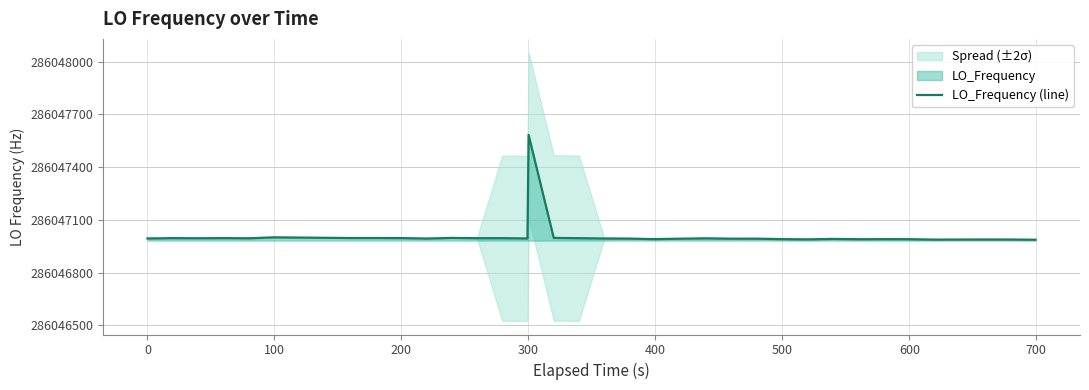

What is the lowest value of the LO_Frequency (line) series?

286046986.6